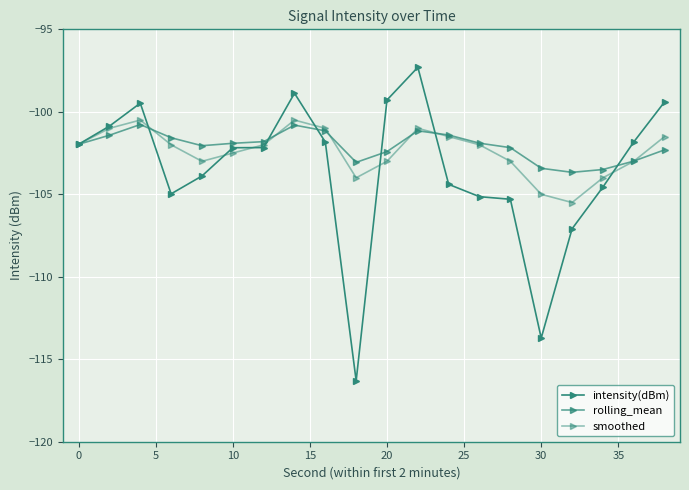

How many categories are shown in the chart?

20